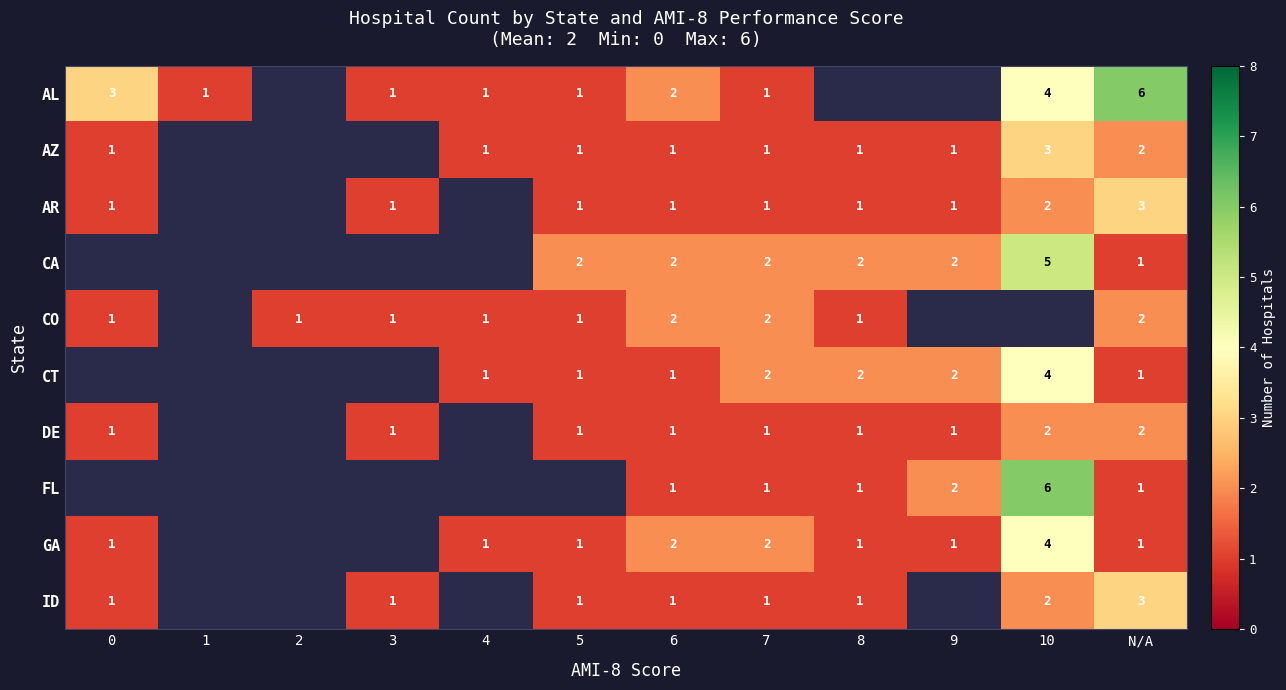

The value of CT at 8 is 2. True or false?

True